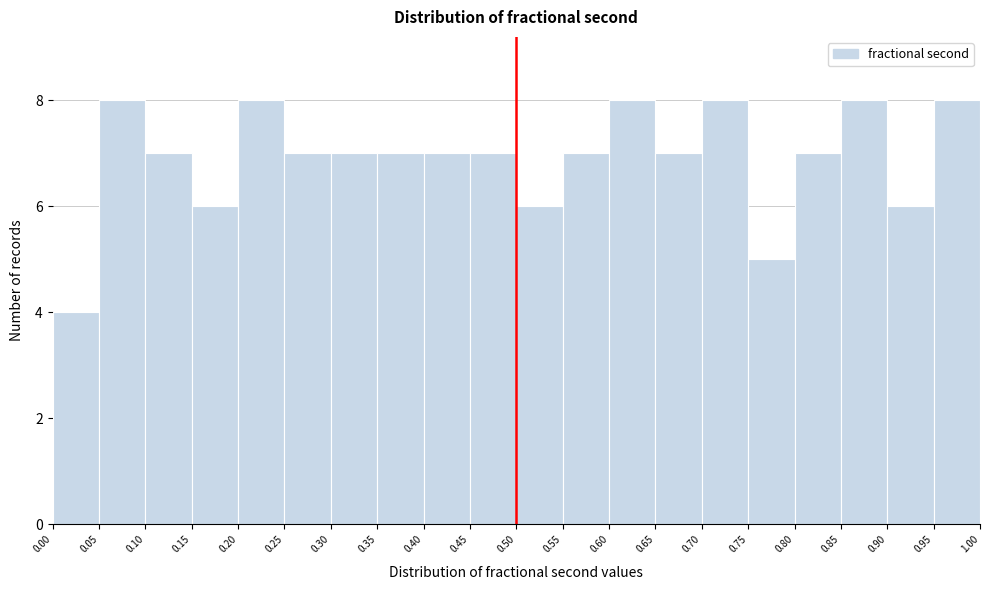

How tall is the bar that spans 0.80 to 0.85 on the x-axis? The values are not printed on the chart, so give them approximately, as read against the axis.

7